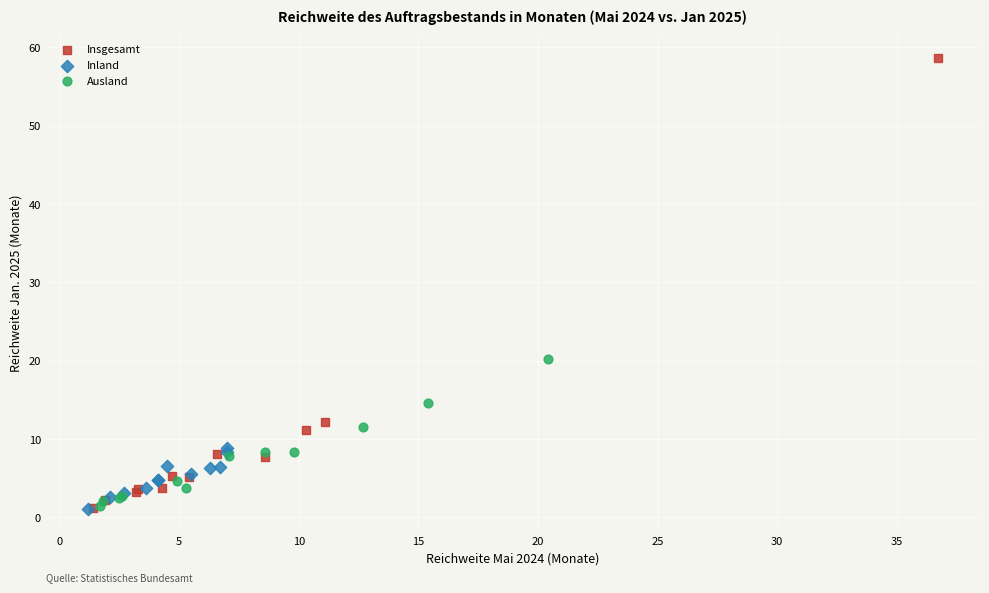

Which series reaches the maximum Y coordinate?

Insgesamt